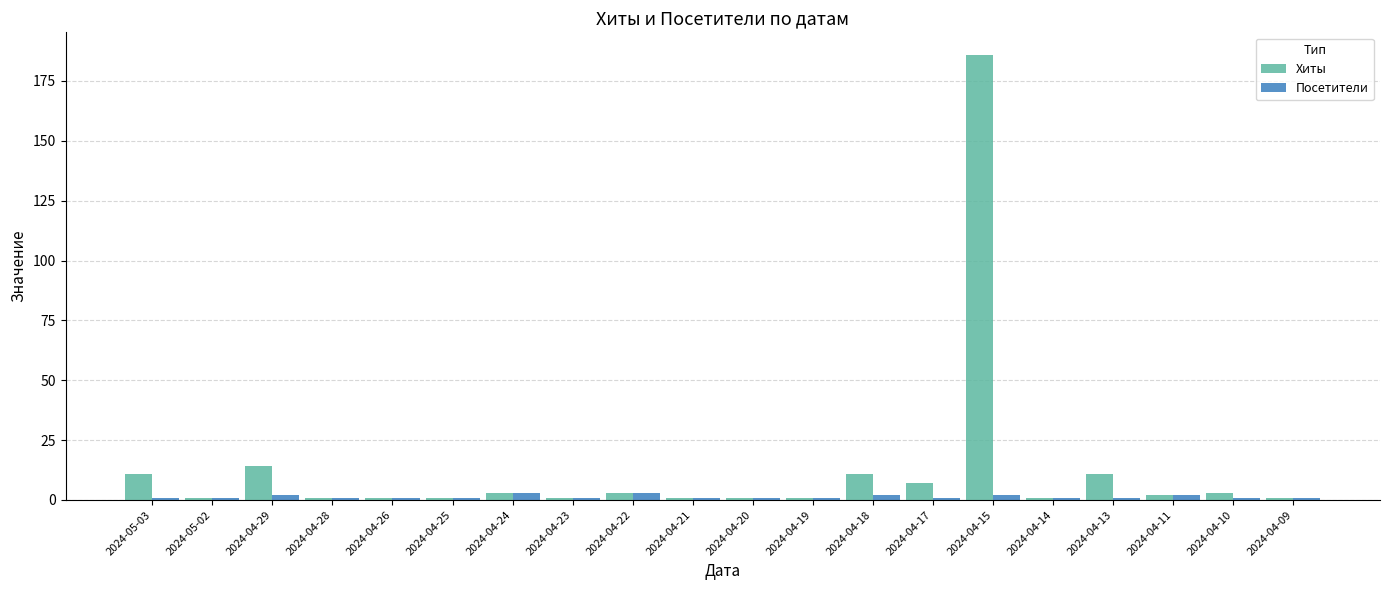

What is the value of the Хиты bar at the 13th from the left?

11